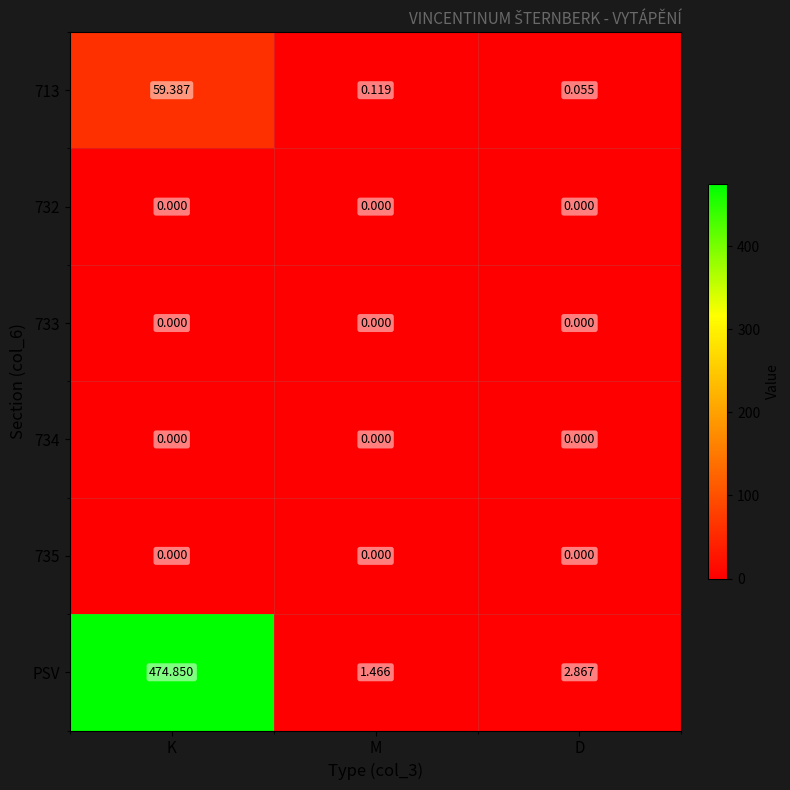

At which category is the sum across all series the highest?

K